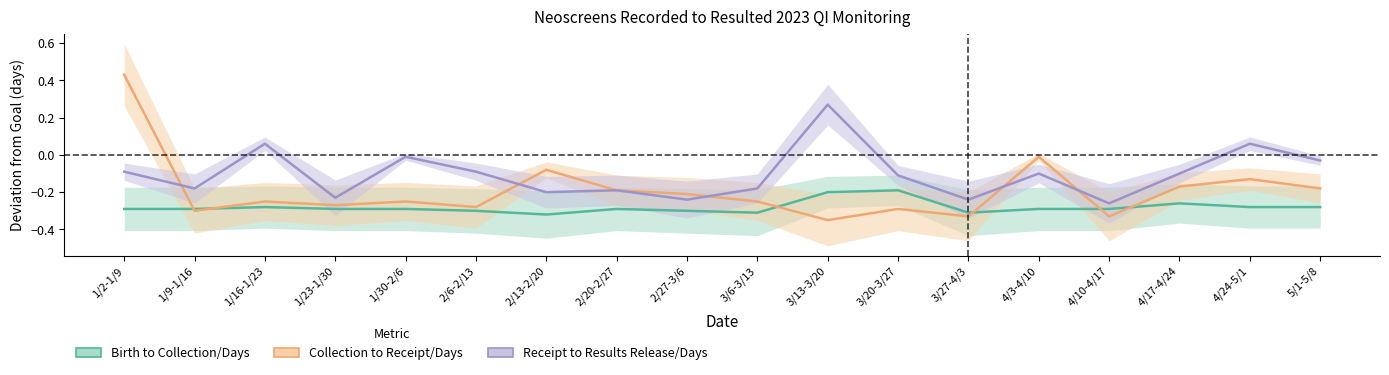

How many lines are shown in the chart?

3